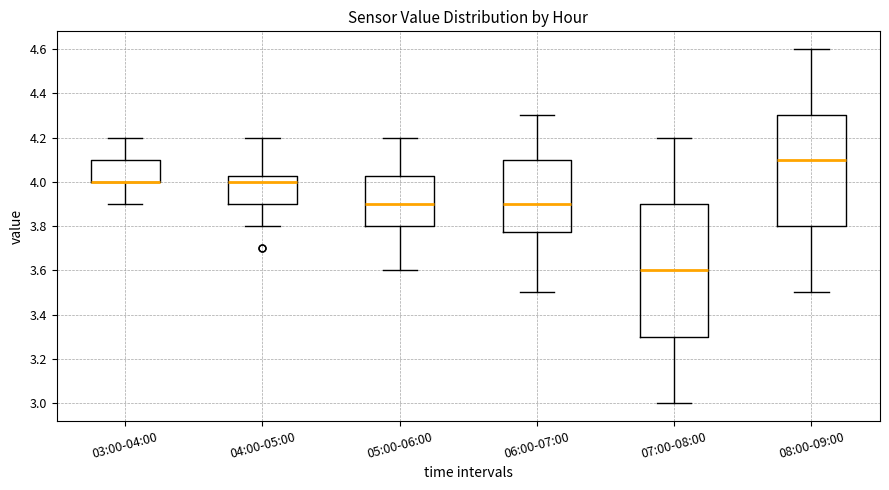

Where is the upper edge of the box for 08:00-09:00 on the y-axis? The values are not printed on the chart, so give them approximately, as read against the axis.

4.30